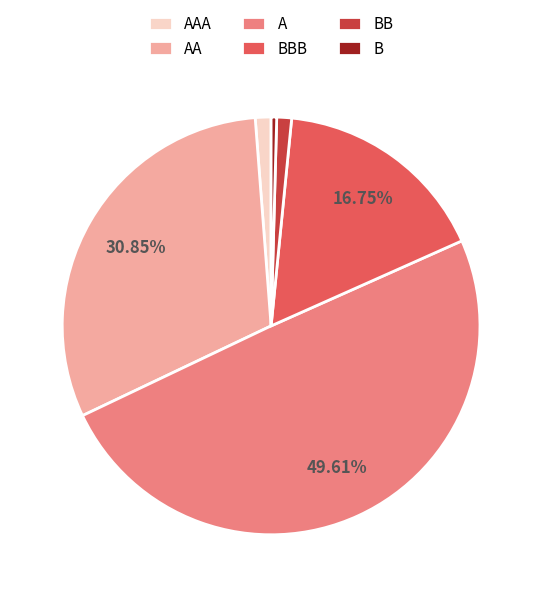

To the nearest percent, what portion does AAA represent?

1%